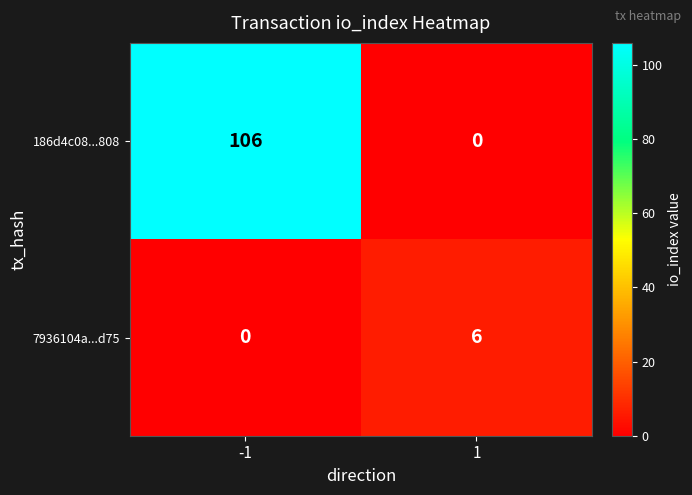

What is the difference between the 7936104a...d75 values at 1 and -1?

6